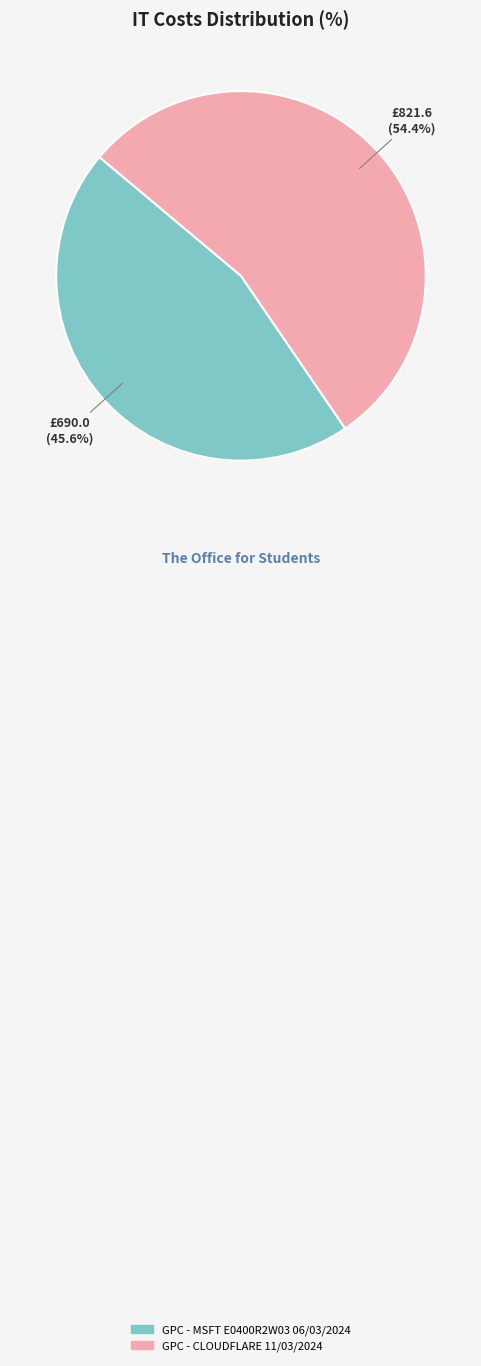

Between GPC - MSFT E0400R2W03 06/03/2024 and GPC - CLOUDFLARE 11/03/2024, which is larger?

GPC - CLOUDFLARE 11/03/2024